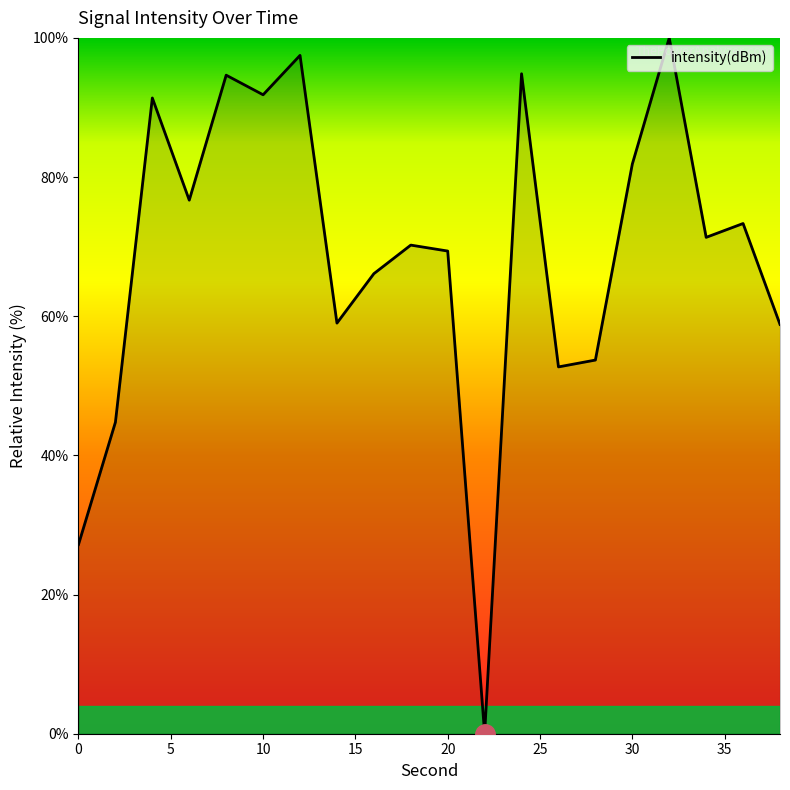

What is the difference between the maximum and minimum values?

100.0